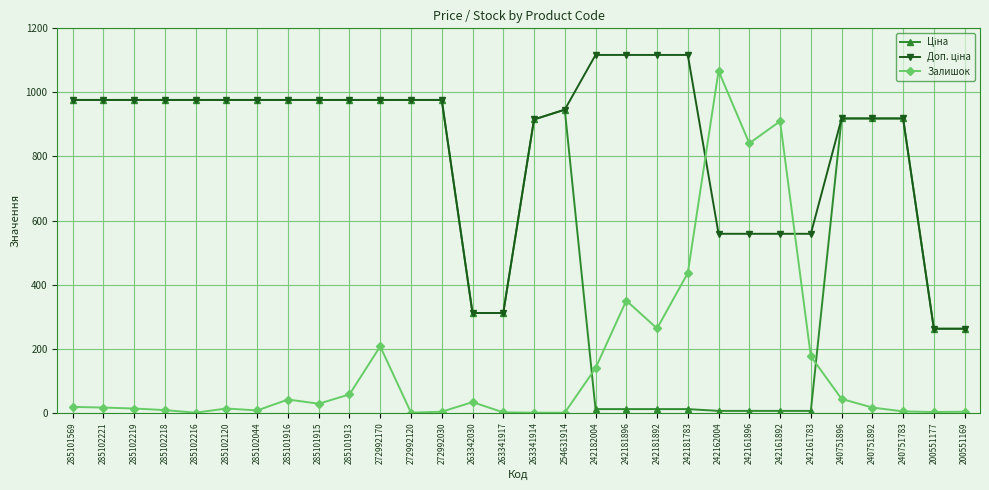

How many lines are shown in the chart?

3